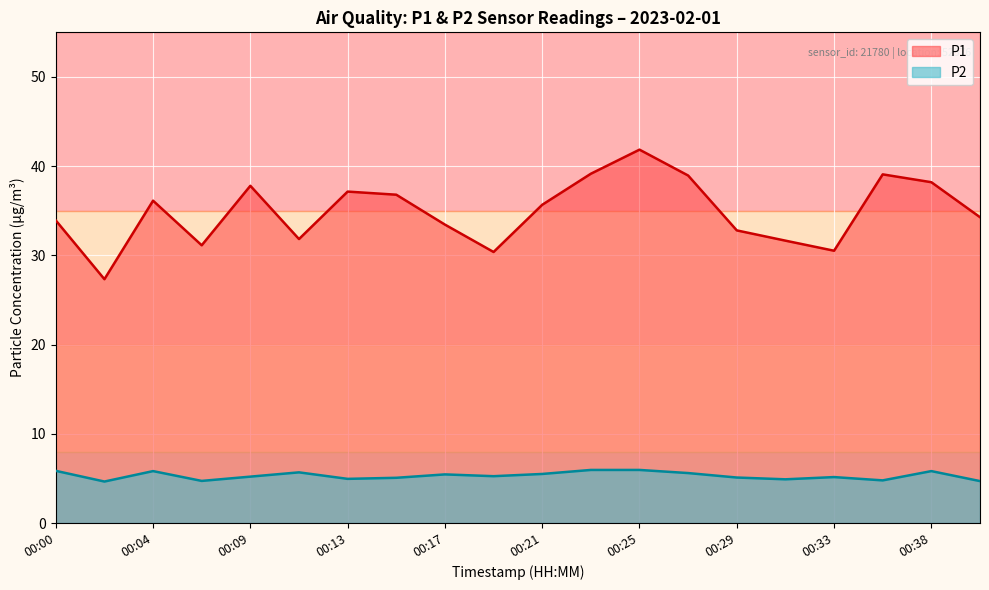

What is the sum of the P2 values at 00:02 and 00:29?

9.8